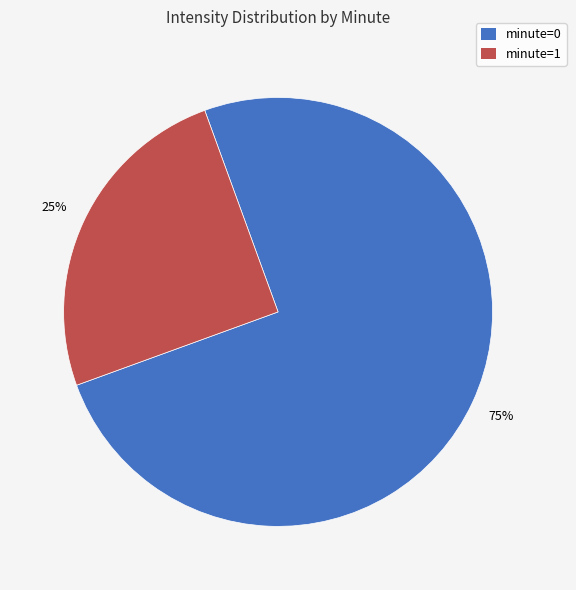

Count the number of slices in the pie.

2